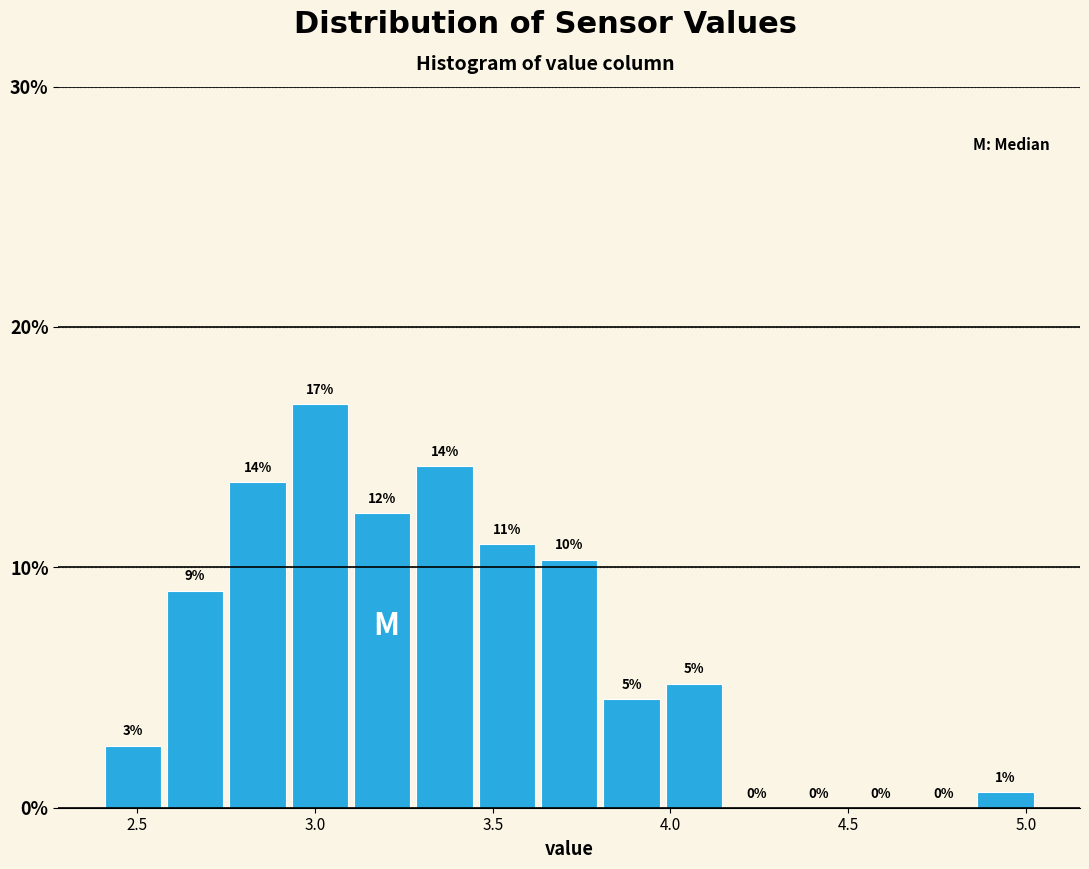

Around what value on the x-axis is the tallest bar? Give the approximate position of its centre, as read against the axis.

3.00